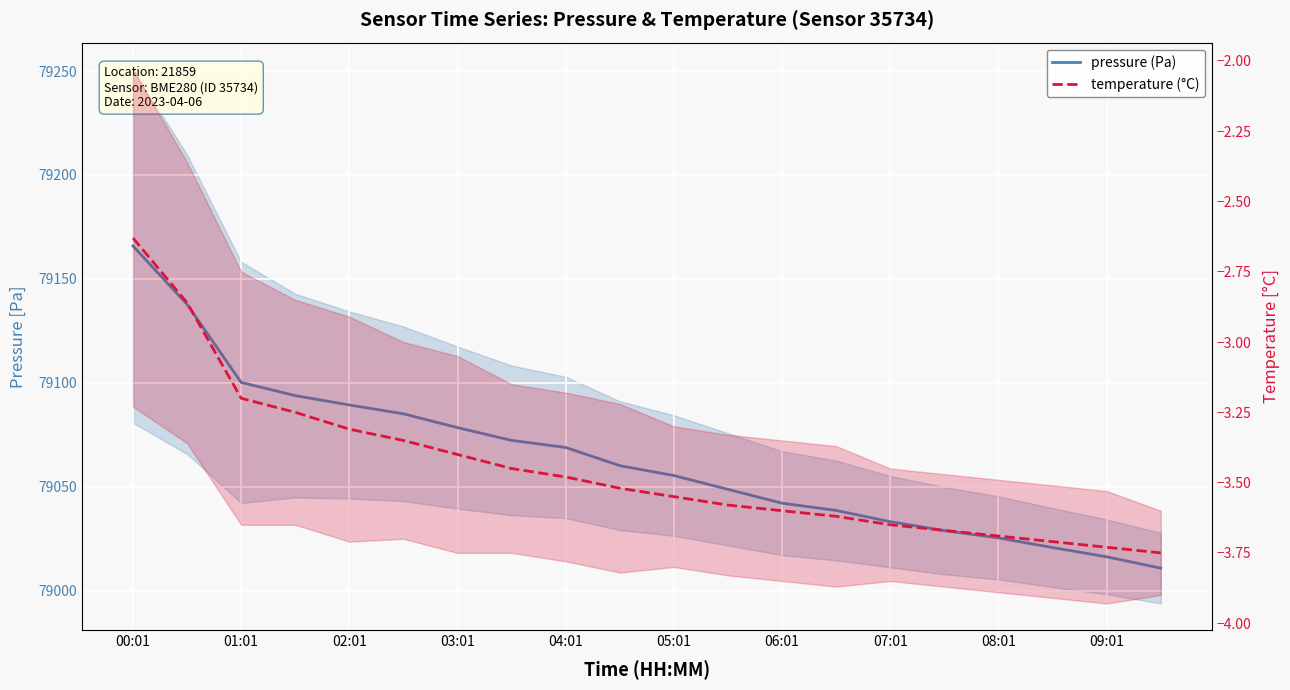

Between 00:01 and 13, which series saw the biggest shift?

pressure (Pa)